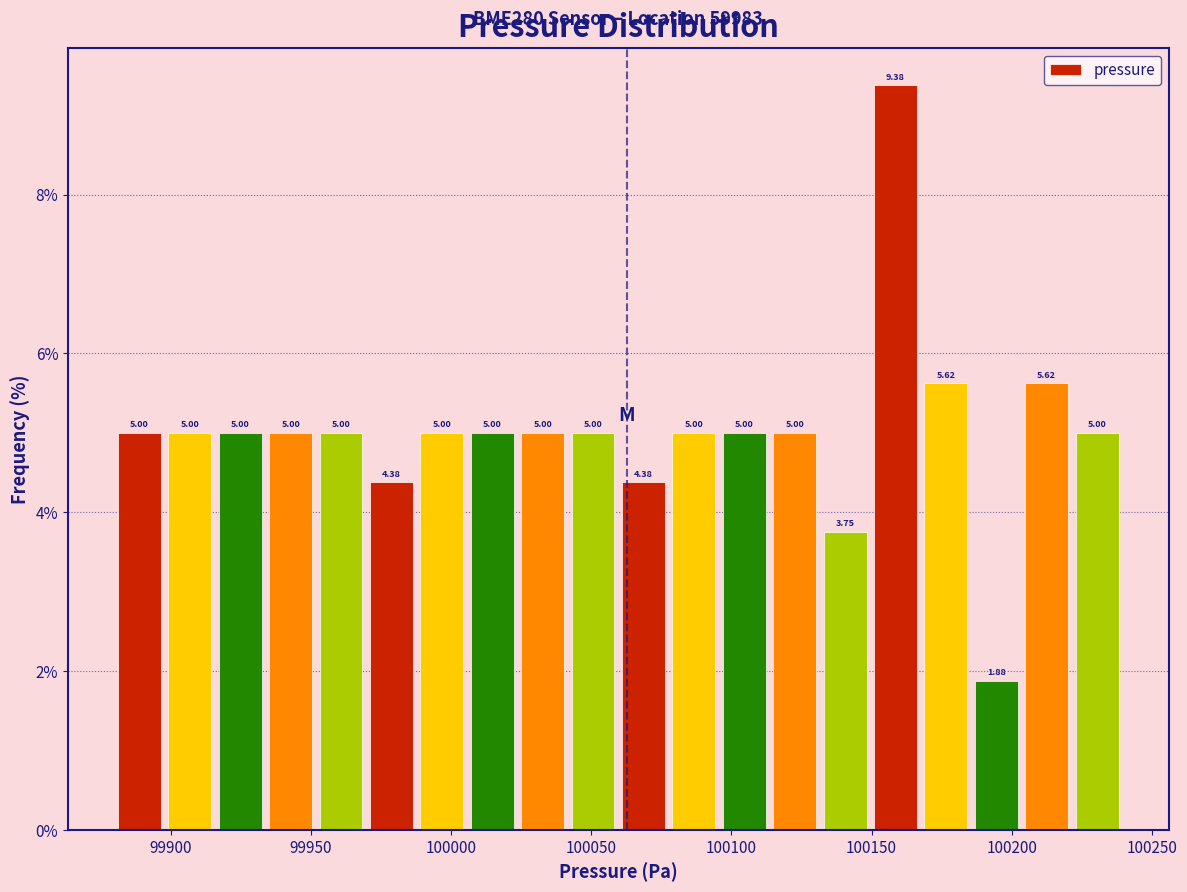

Around what value on the x-axis is the tallest bar? Give the approximate position of its centre, as read against the axis.

100160